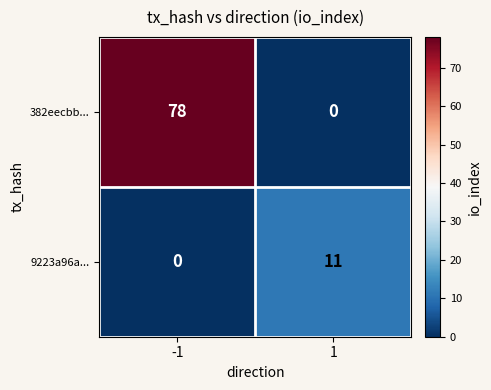

What is the spread (max minus min) of values at 1?

11